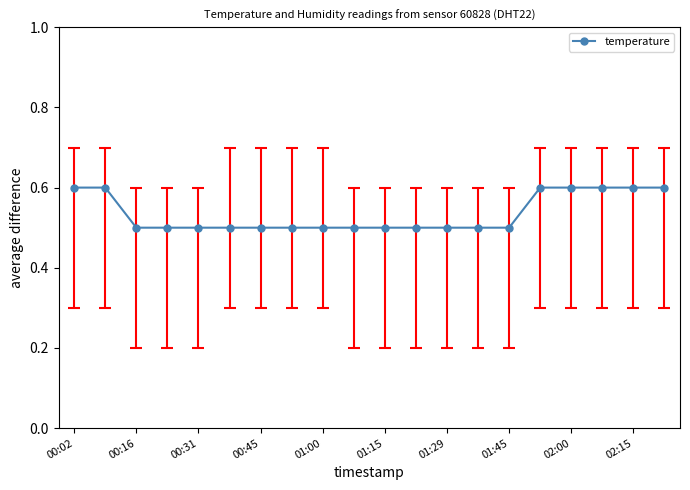

What is the value of the 10th point from the left?

0.5